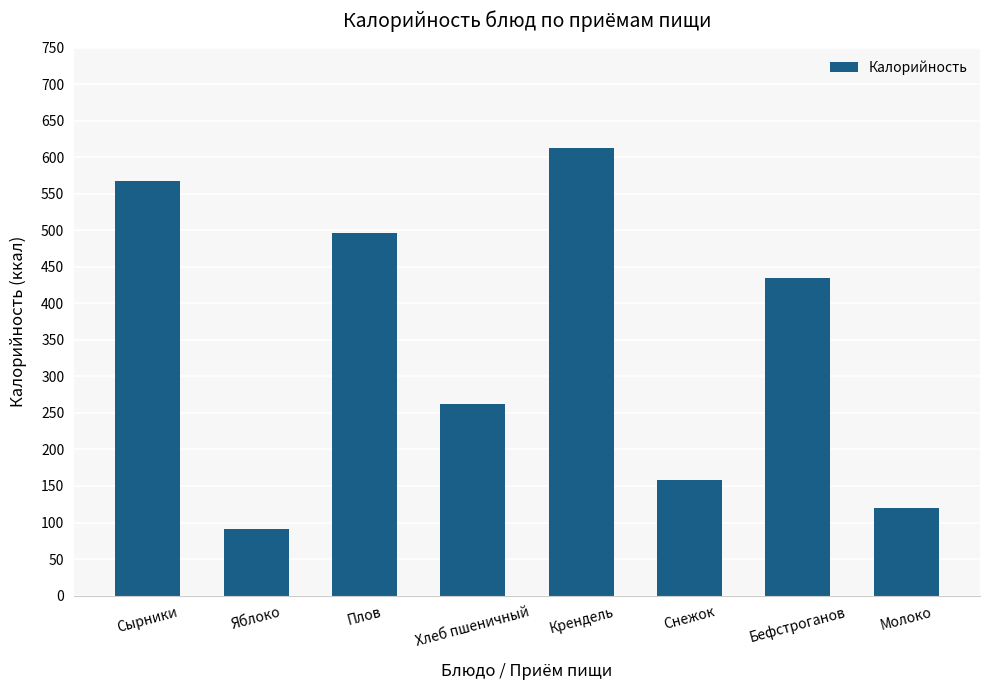

Reading left to right, what are all the values shown in this chart?

Сырники=567	Яблоко=91	Плов=496	Хлеб пшеничный=262	Крендель=613	Снежок=158	Бефстроганов=434	Молоко=120